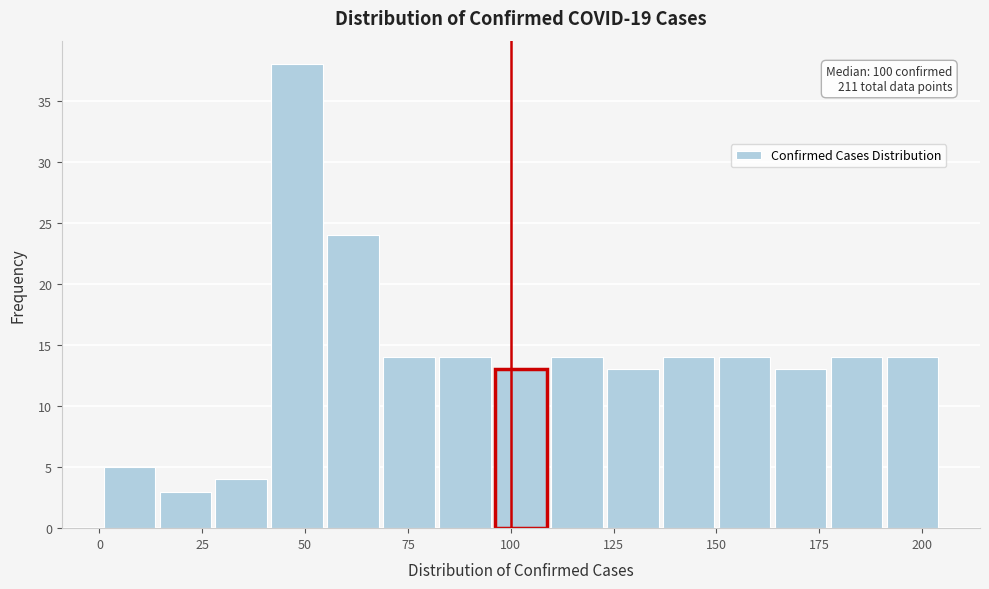

Around what value on the x-axis is the tallest bar? Give the approximate position of its centre, as read against the axis.

50